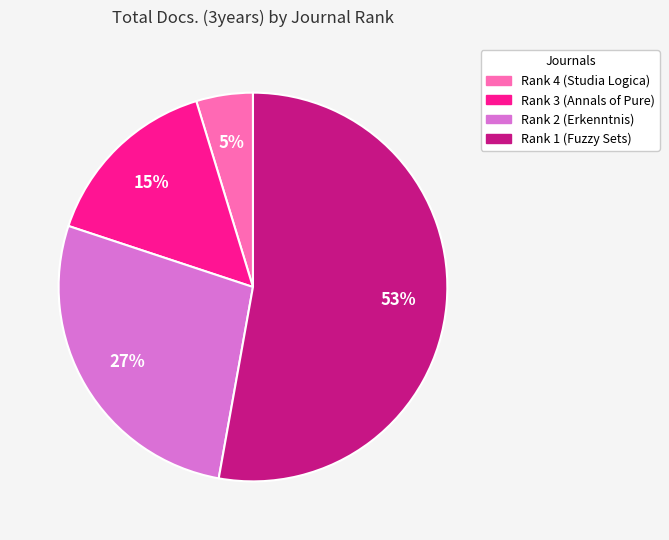

The Rank 1 (Fuzzy Sets) slice represents 53% of the pie. True or false?

True